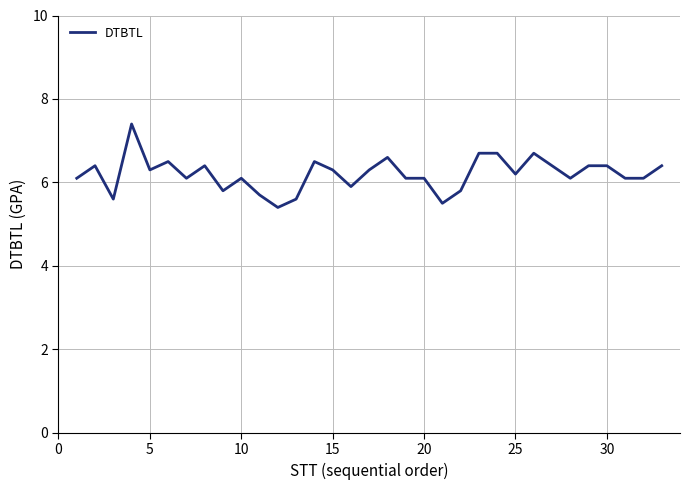

True or false: the data has more than 1 interior local peaks.

True